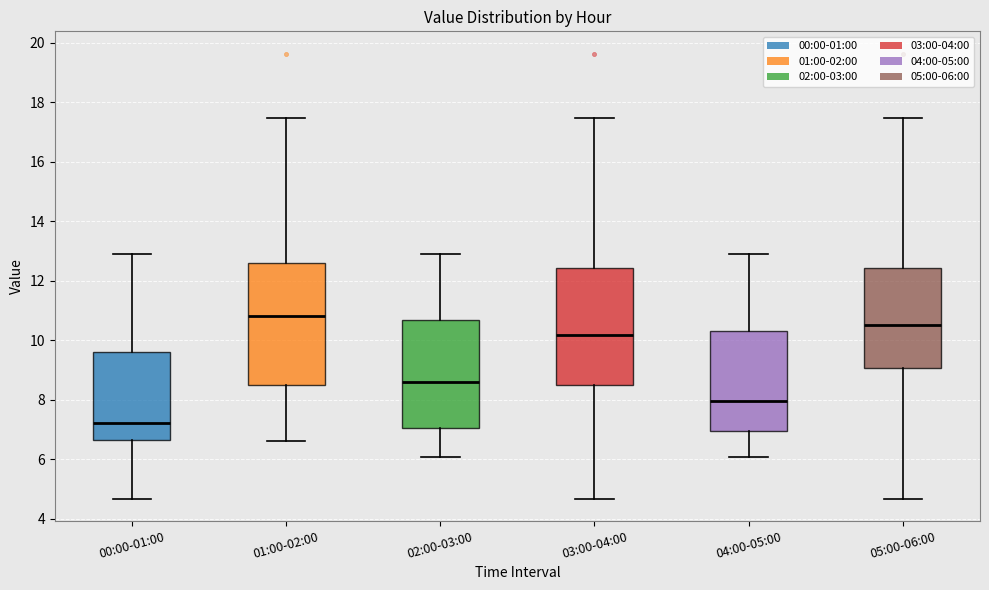

Reading left to right, transcribe this box plot: for each box, give where its median line is, the range the box spans, and where its two whiskers end, as read against the y-axis. The values are not printed on the chart, so give them approximately, as read against the axis.

00:00-01:00: median 7.2, box 6.6 to 9.6, whiskers 4.6 to 12.8
01:00-02:00: median 10.8, box 8.4 to 12.6, whiskers 6.6 to 17.4
02:00-03:00: median 8.6, box 7.0 to 10.6, whiskers 6.0 to 12.8
03:00-04:00: median 10.2, box 8.4 to 12.4, whiskers 4.6 to 17.4
04:00-05:00: median 8.0, box 7.0 to 10.4, whiskers 6.0 to 12.8
05:00-06:00: median 10.6, box 9.0 to 12.4, whiskers 4.6 to 17.4